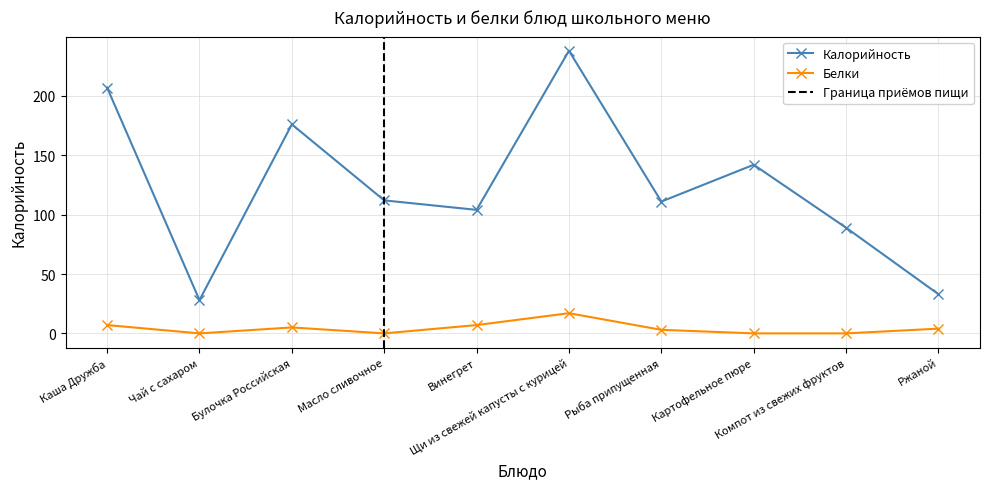

True or false: Белки has a value of 17 at Щи из свежей капусты с курицей.

True